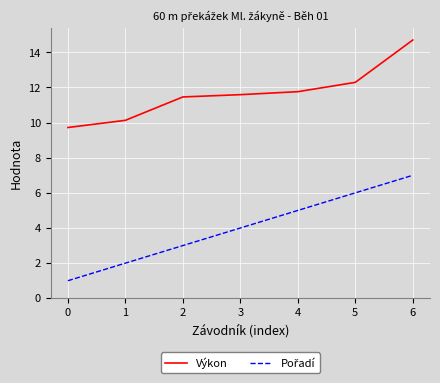

Is it true that Výkon equals 10.1 at 6?

False